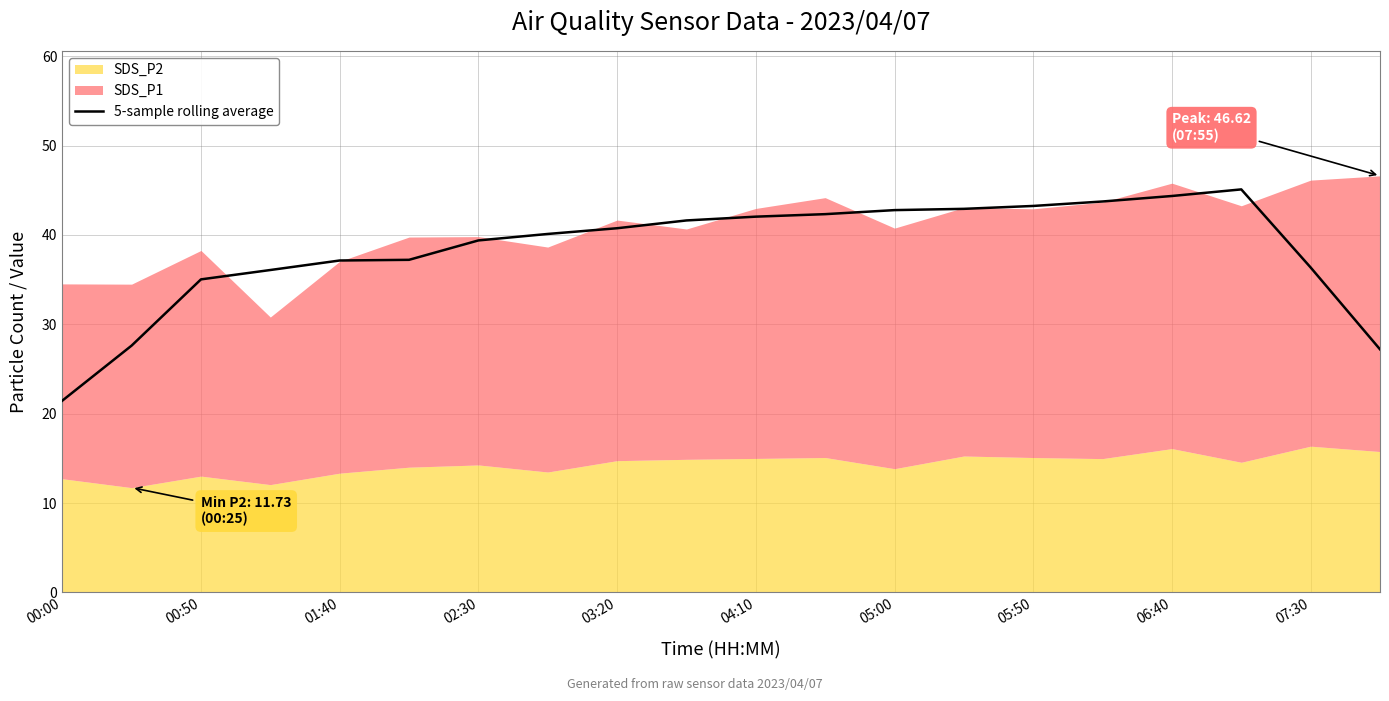

The value of 5-sample rolling average at 06:40 is 44.4. True or false?

True